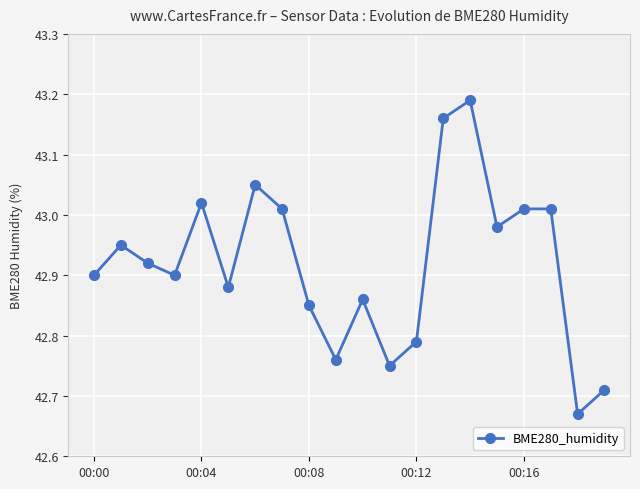

What is the difference between the maximum and second lowest values?

0.5